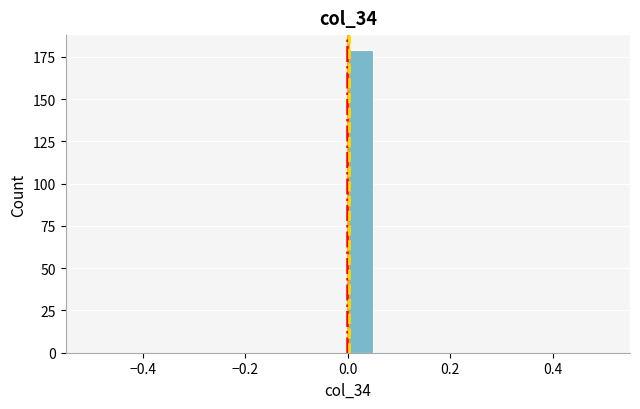

Around what value on the x-axis is the tallest bar? Give the approximate position of its centre, as read against the axis.

0.02